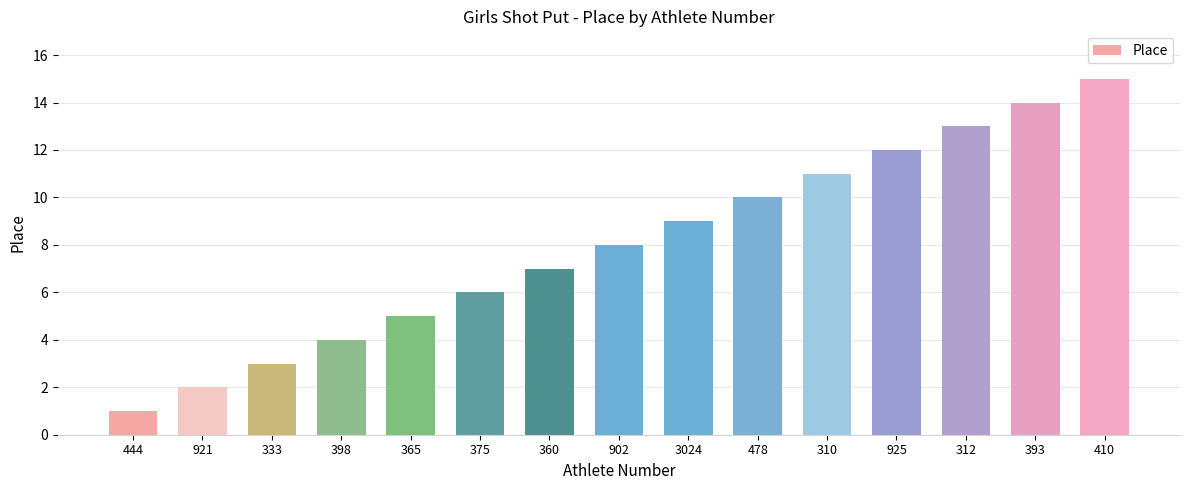

At which label is the value closest to 8?

902